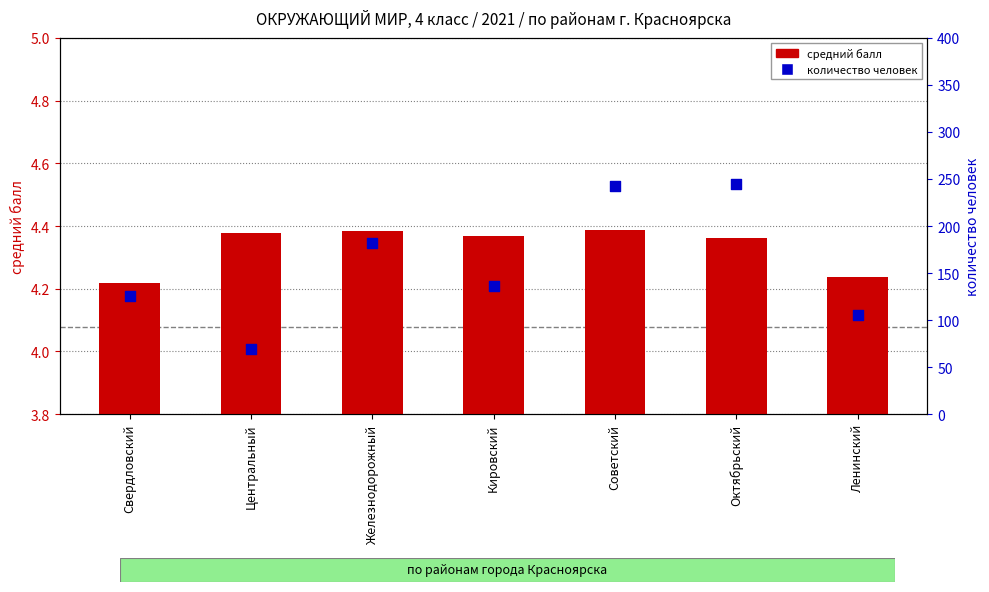

Which series contains the lowest Y value?

средний балл